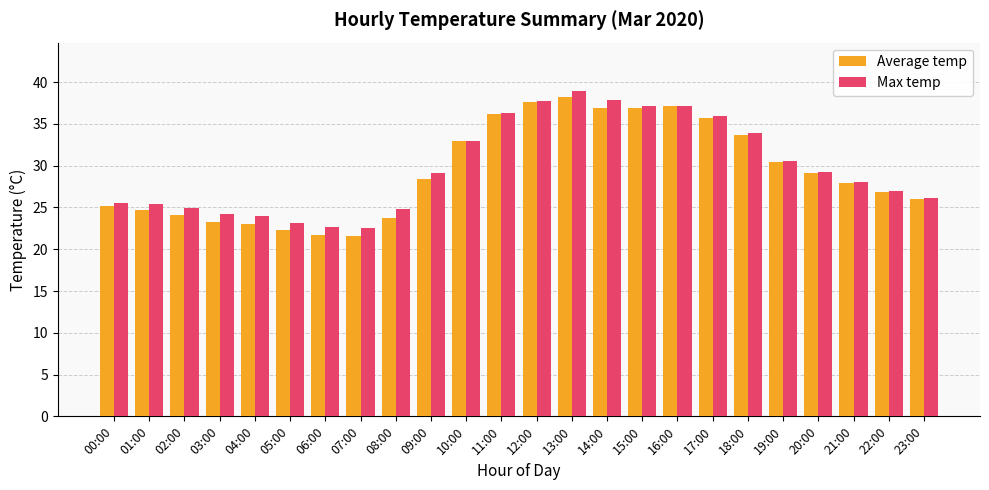

The Max temp series shows 57.3 at 18:00. True or false?

False